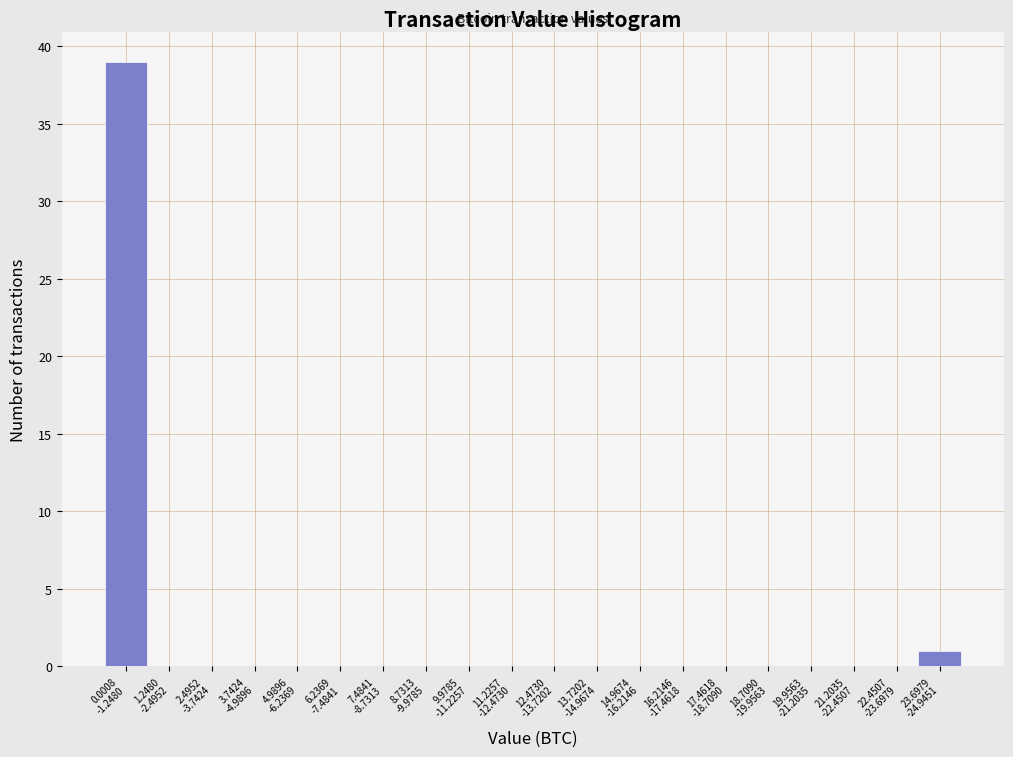

What is the greatest value displayed?

39